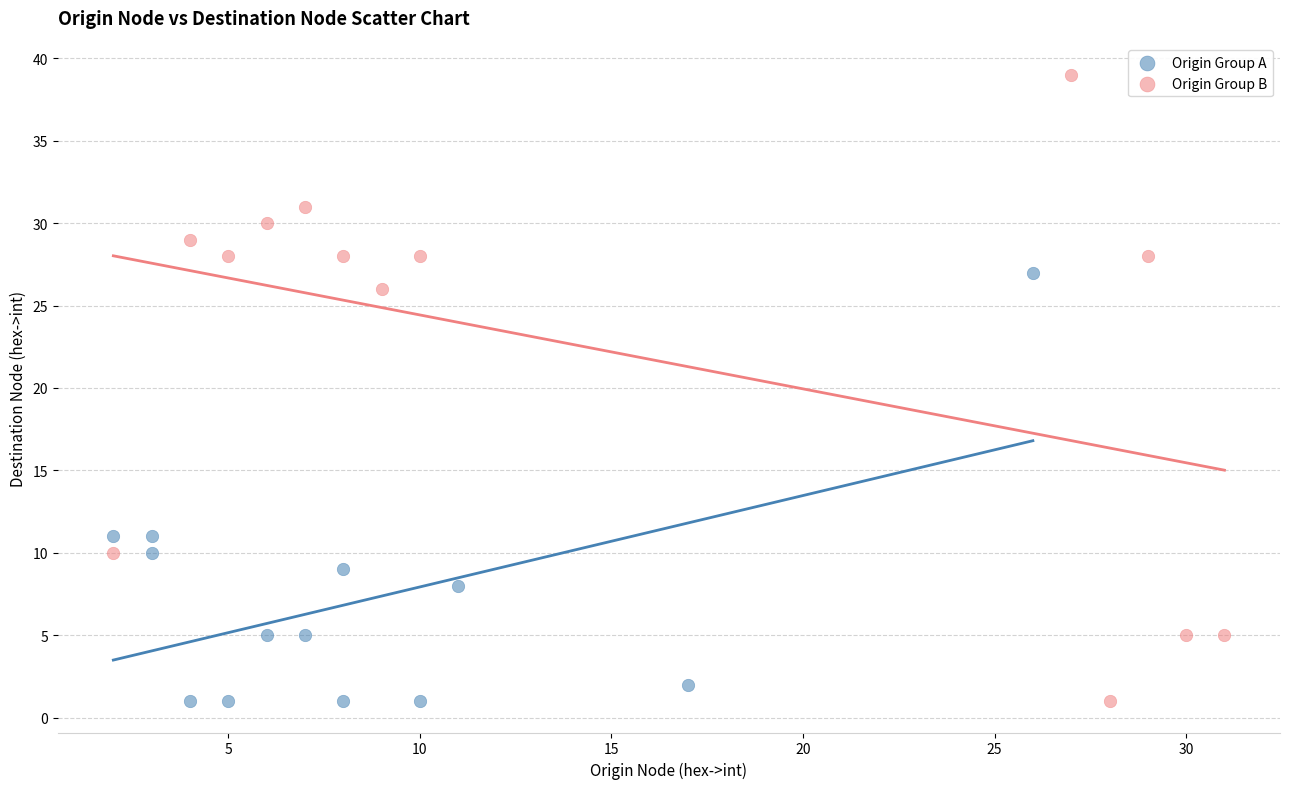

Which series contains the highest Y value?

Origin Group B